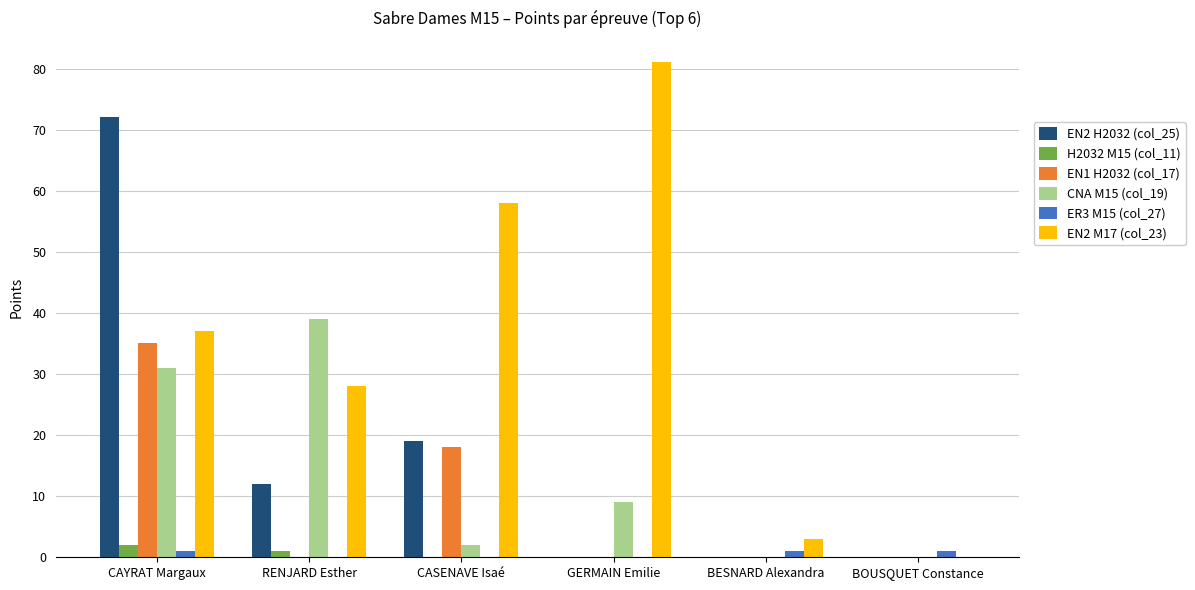

What is the total value across all series at CASENAVE Isaé?

97